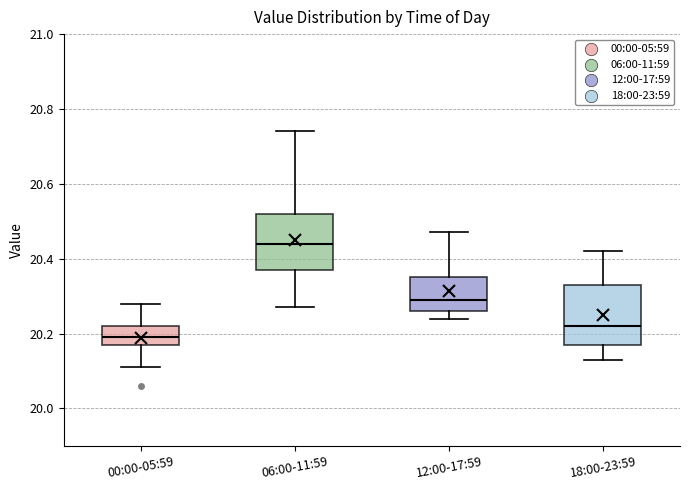

Which box has the lowest median line?

00:00-05:59